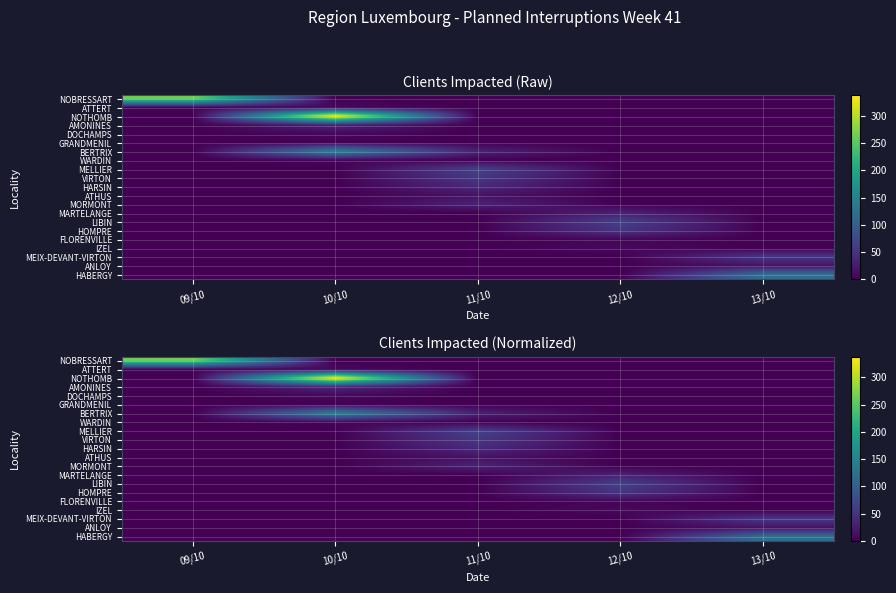

At which category is the sum across all series the highest?

10/10